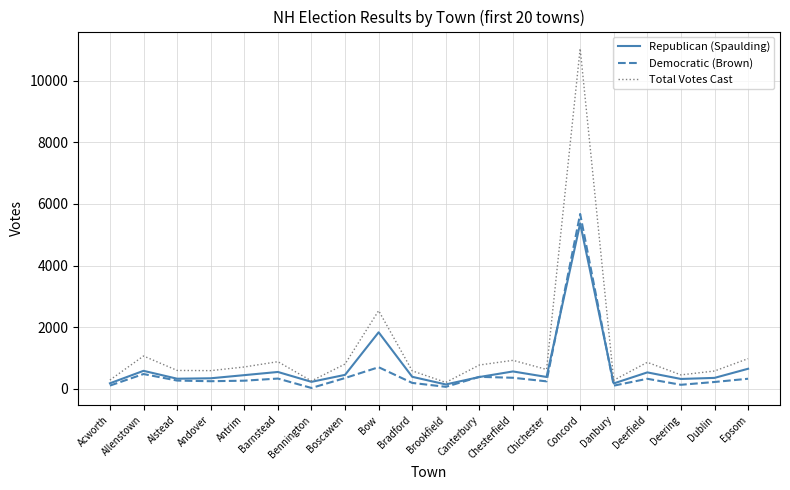

Is it true that Democratic (Brown) equals 702 at Bow?

True